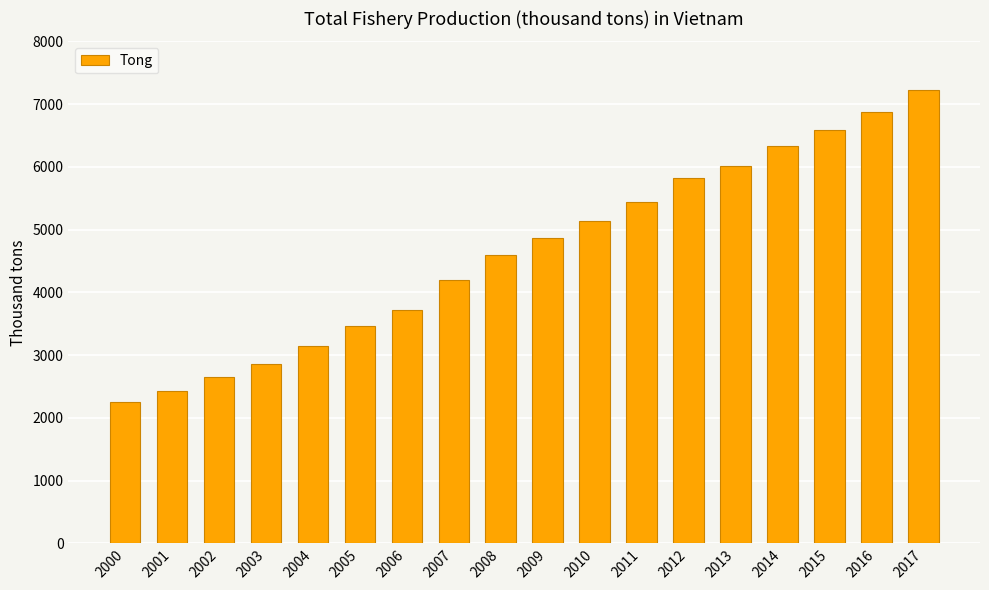

Are the bars grouped side by side (vs. stacked)?

No